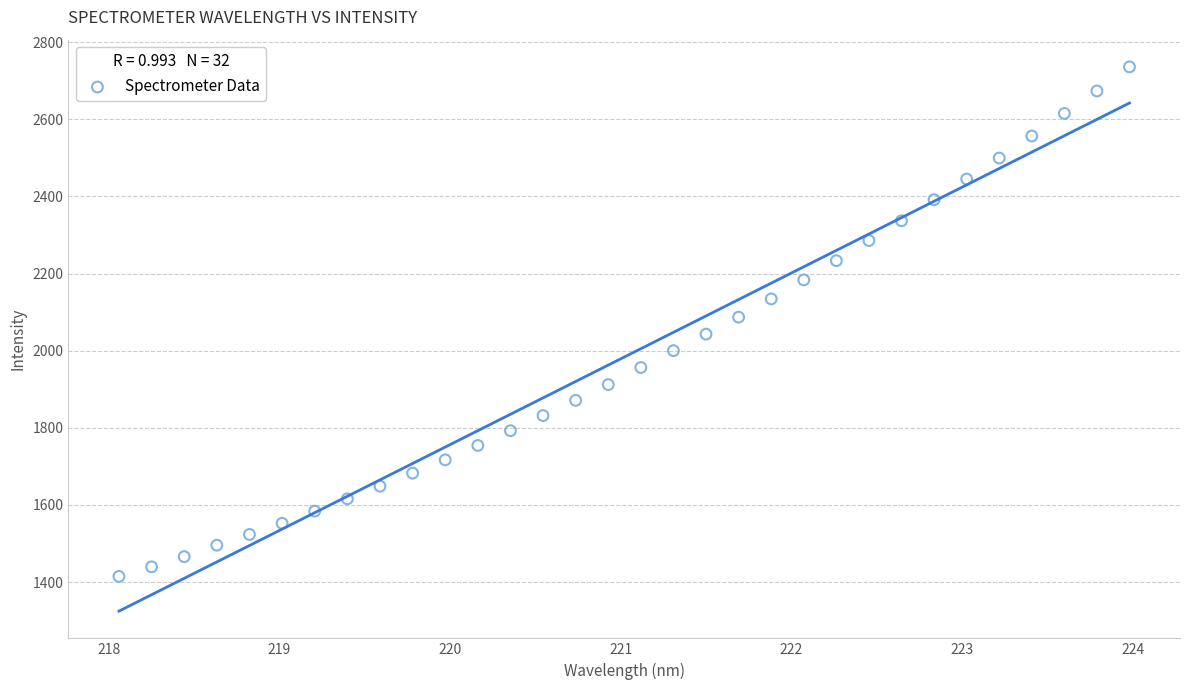

What is the range of Y values (max minus min)?

1321.4